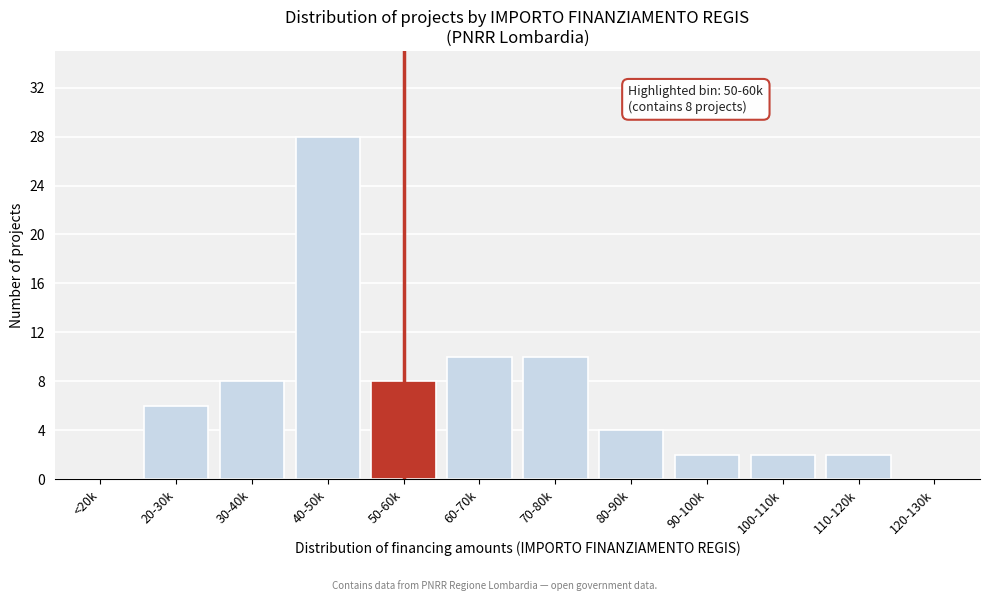

Reading right to left, extract all data points from this chart.

120-130k=0	110-120k=2	100-110k=2	90-100k=2	80-90k=4	70-80k=10	60-70k=10	50-60k=8	40-50k=28	30-40k=8	20-30k=6	<20k=0